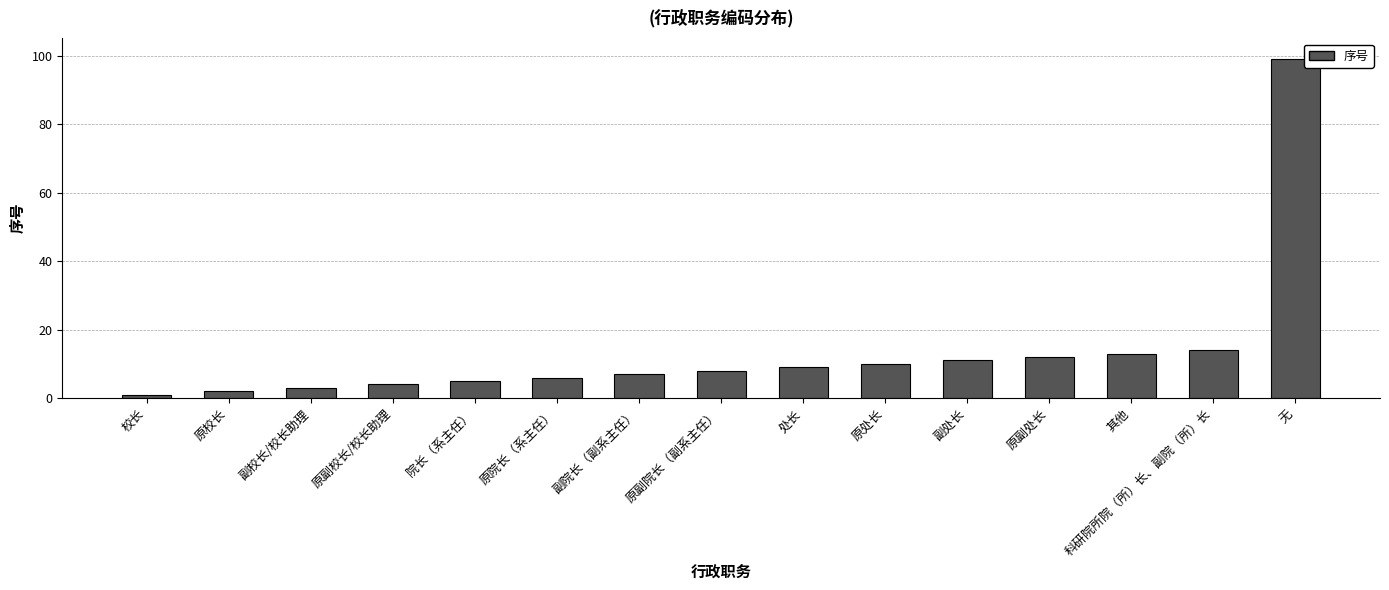

Reading right to left, list all the values displayed in this chart.

99	14	13	12	11	10	9	8	7	6	5	4	3	2	1